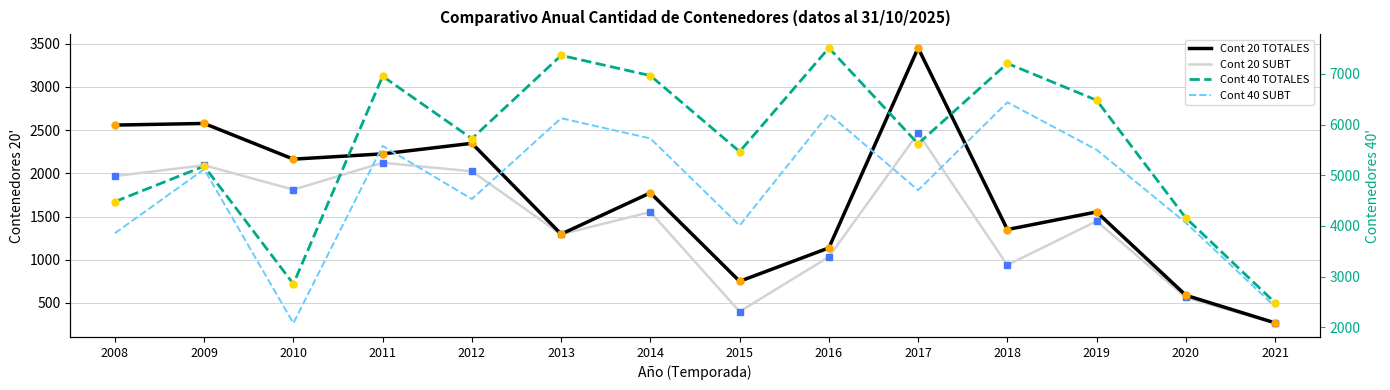

How many values in the Cont 20 TOTALES series are below 1775?

7